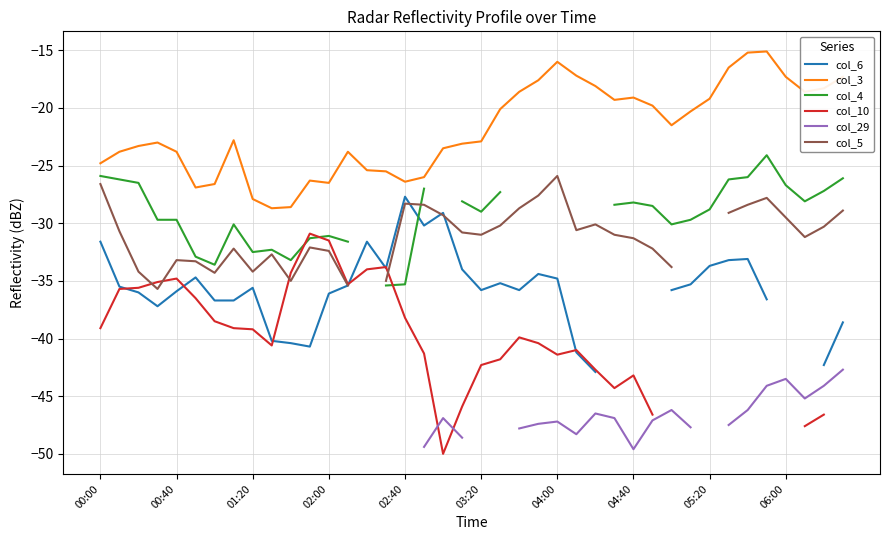

What is the lowest value of the col_3 series?

-28.7